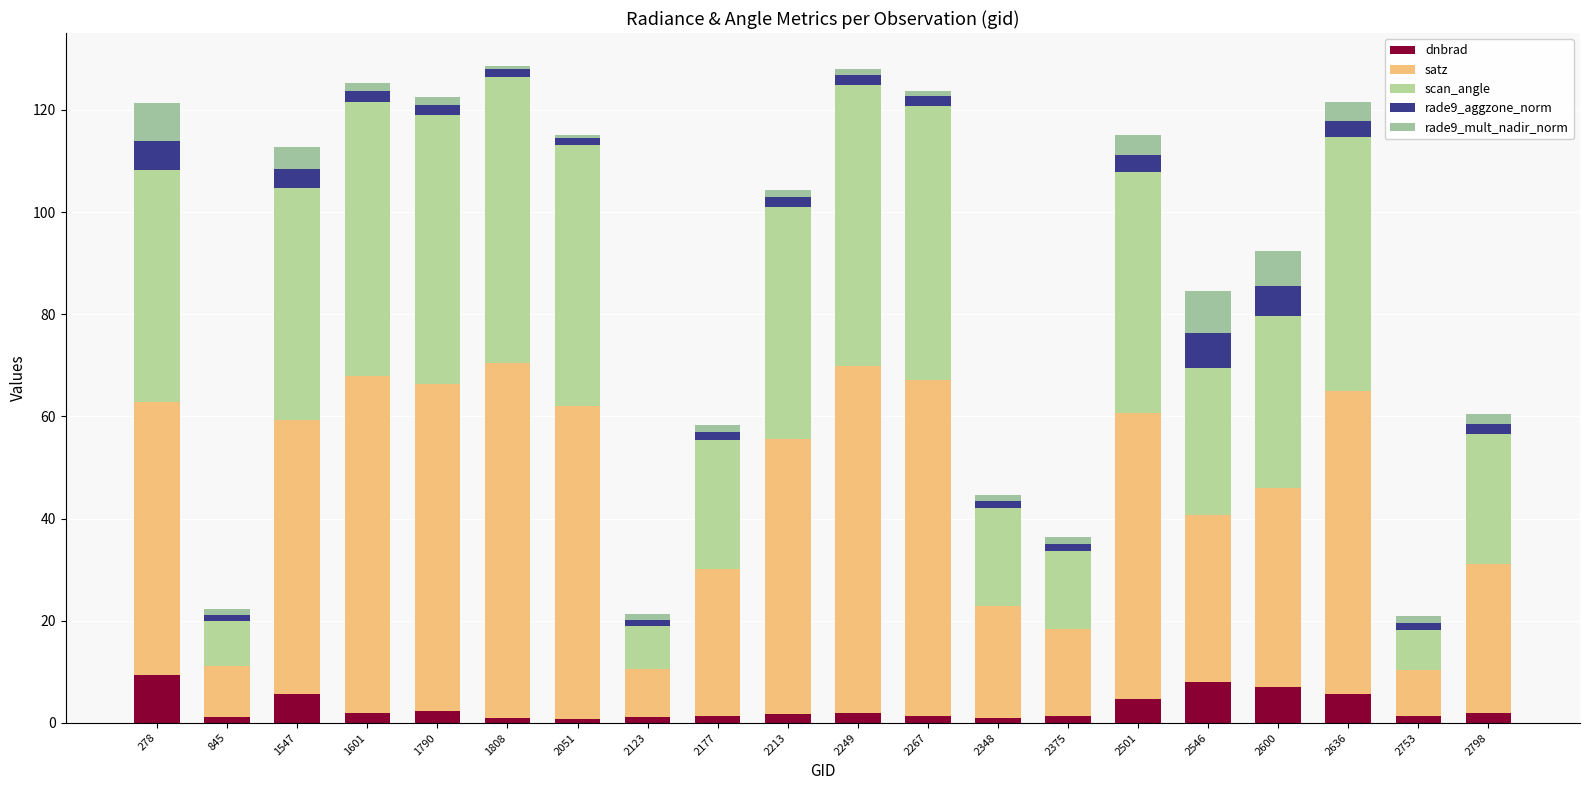

Which series has the largest total across all categories?

satz